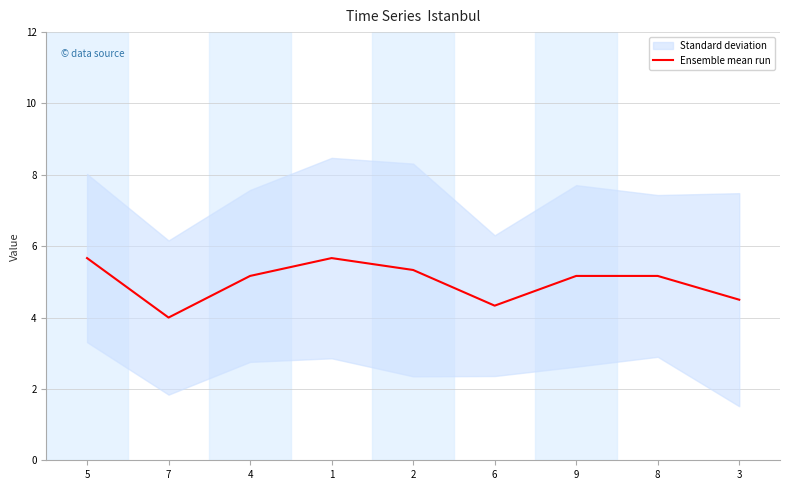

Reading left to right, list all the values displayed in this chart.

5.7	4.0	5.2	5.7	5.3	4.3	5.2	5.2	4.5